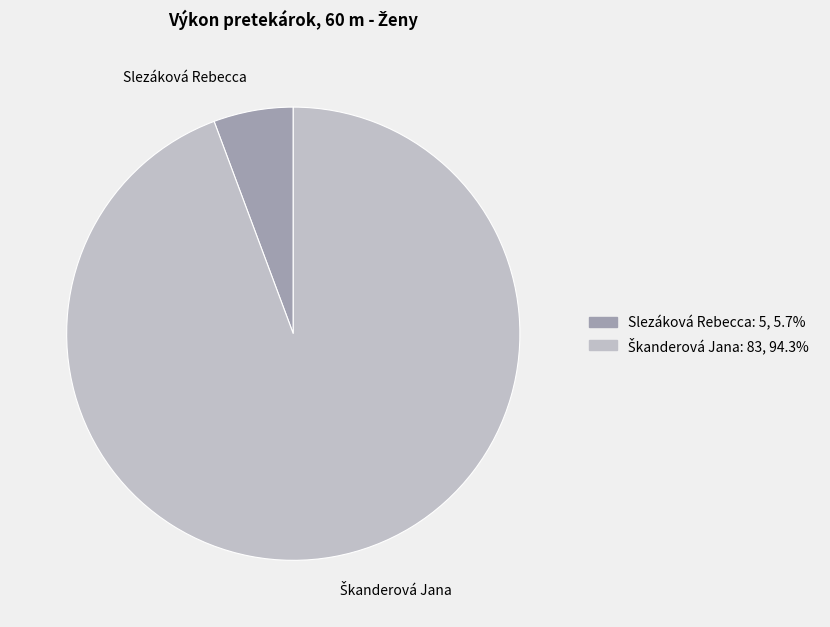

How many slices are in this pie chart?

2